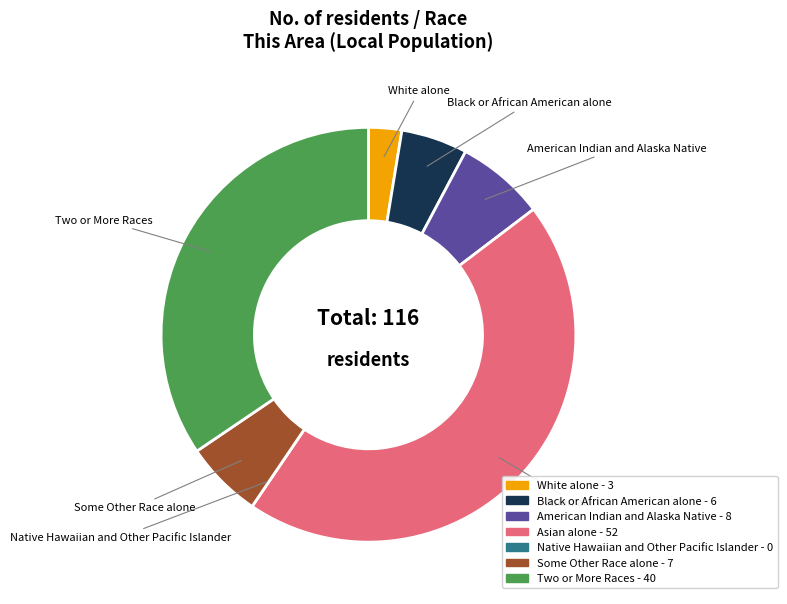

The Some Other Race alone slice represents 1% of the pie. True or false?

False